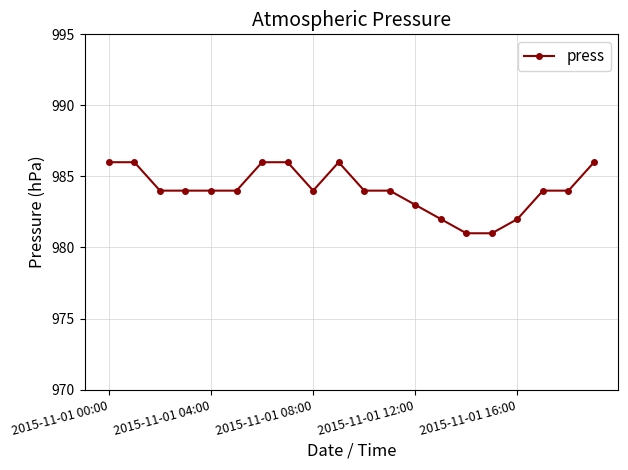

What is the maximum value shown in the chart?

986